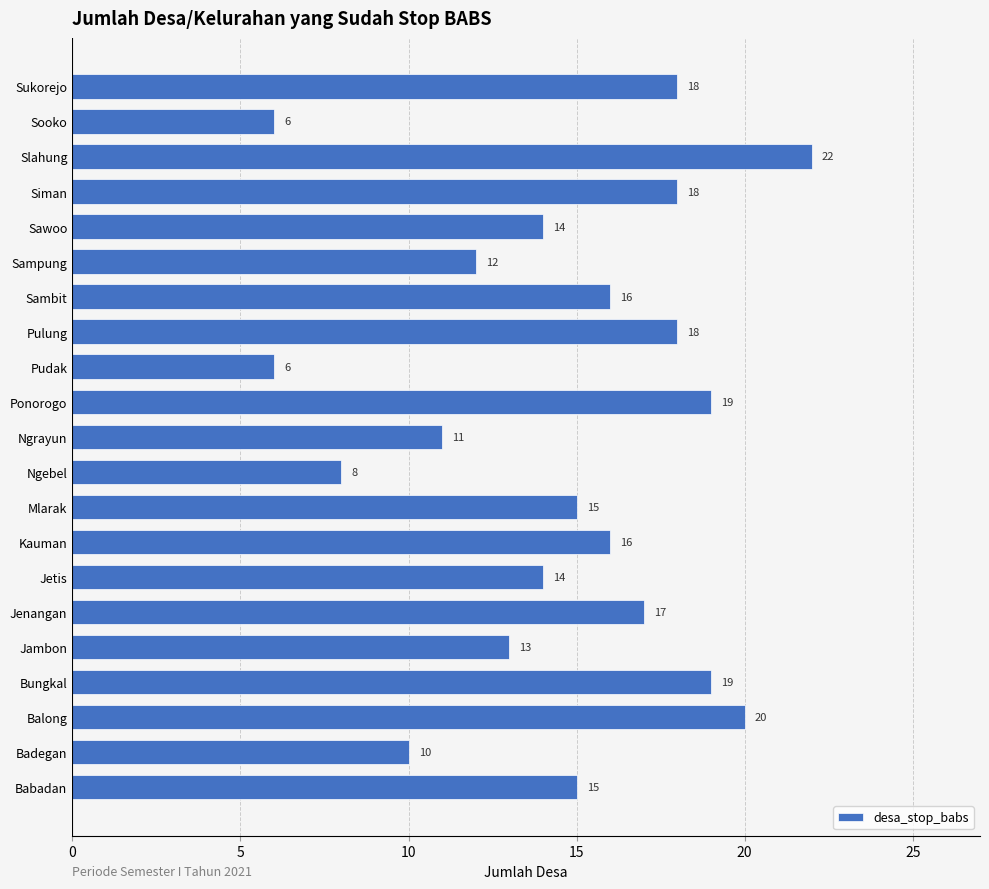

What is the maximum value shown in the chart?

22